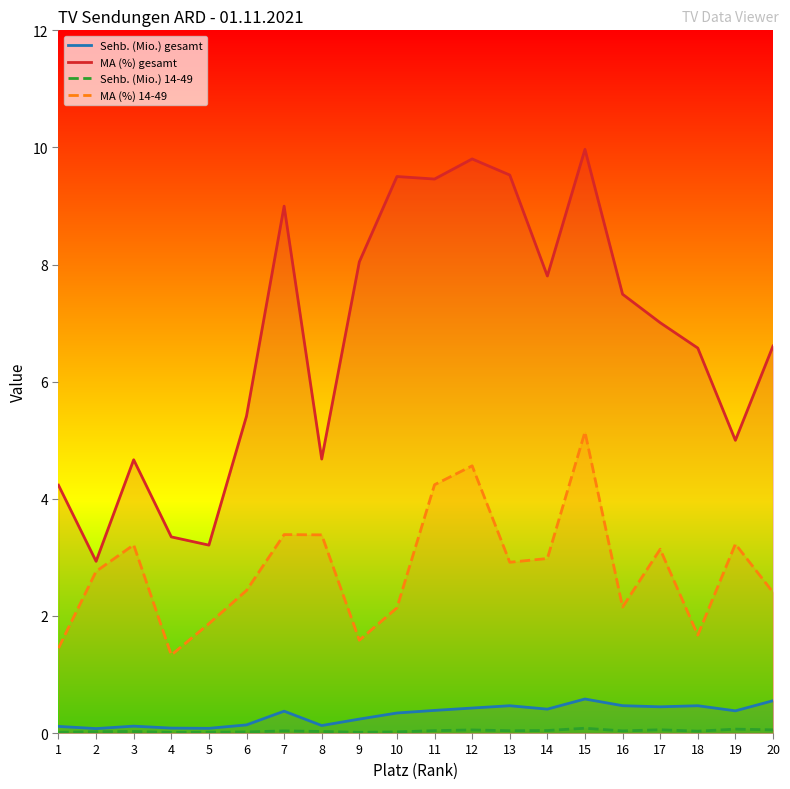

How many Sehb. (Mio.) 14-49 values are between 0 and 1?

20